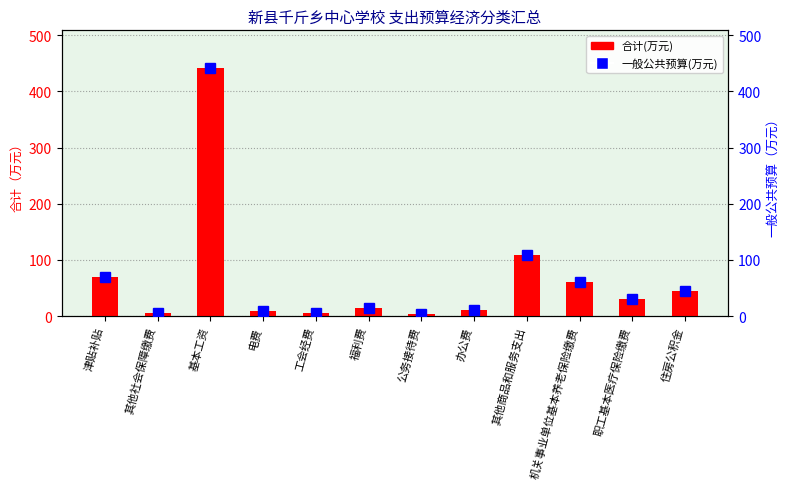

True or false: 合计(万元) has a value of 5.2 at 电费.

False